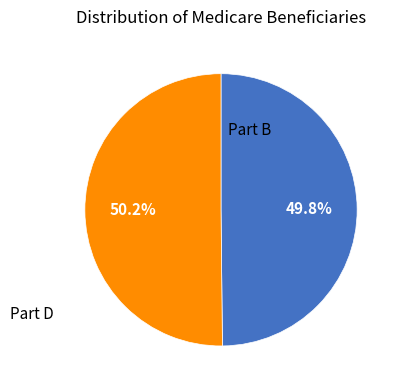

Does any single category account for the majority?

Yes